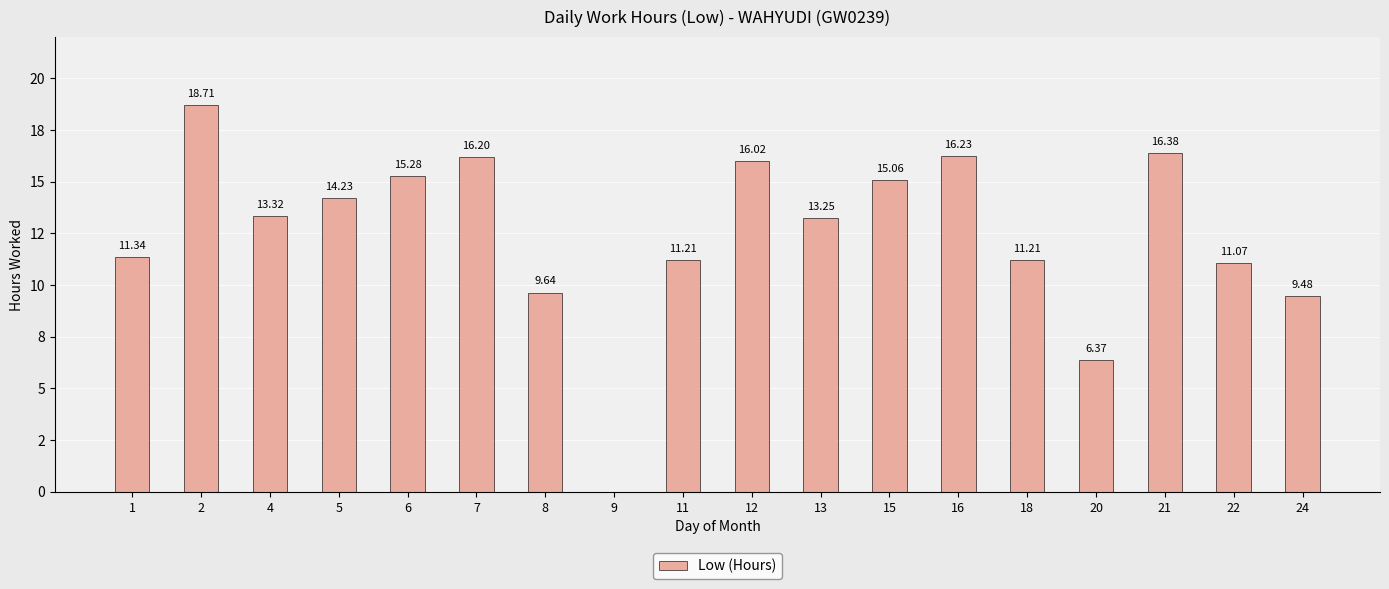

How many data points does each series have?

18